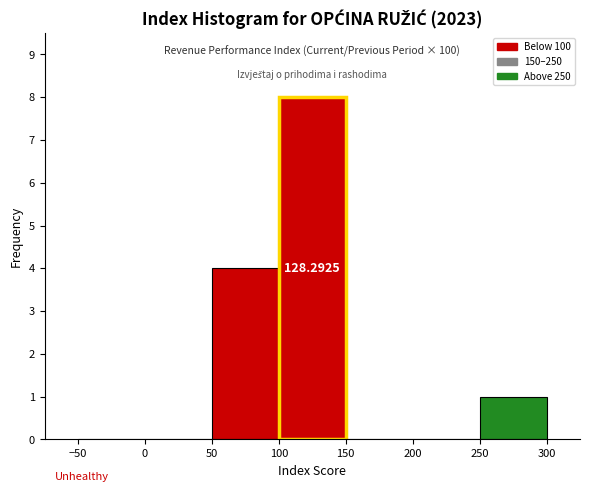

Over which range of the x-axis is the bar tallest?

100 to 150